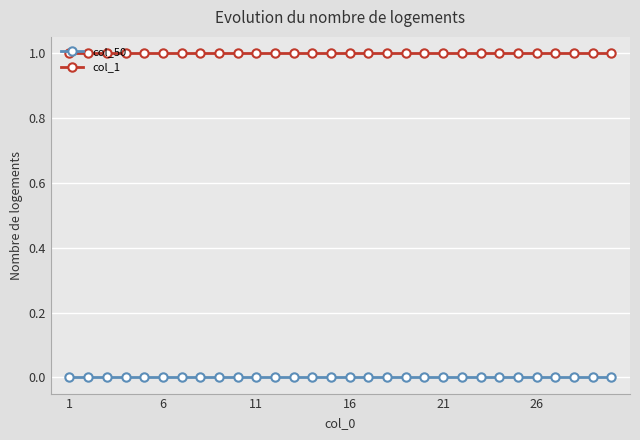

What is the average value of the col_1 series?

1